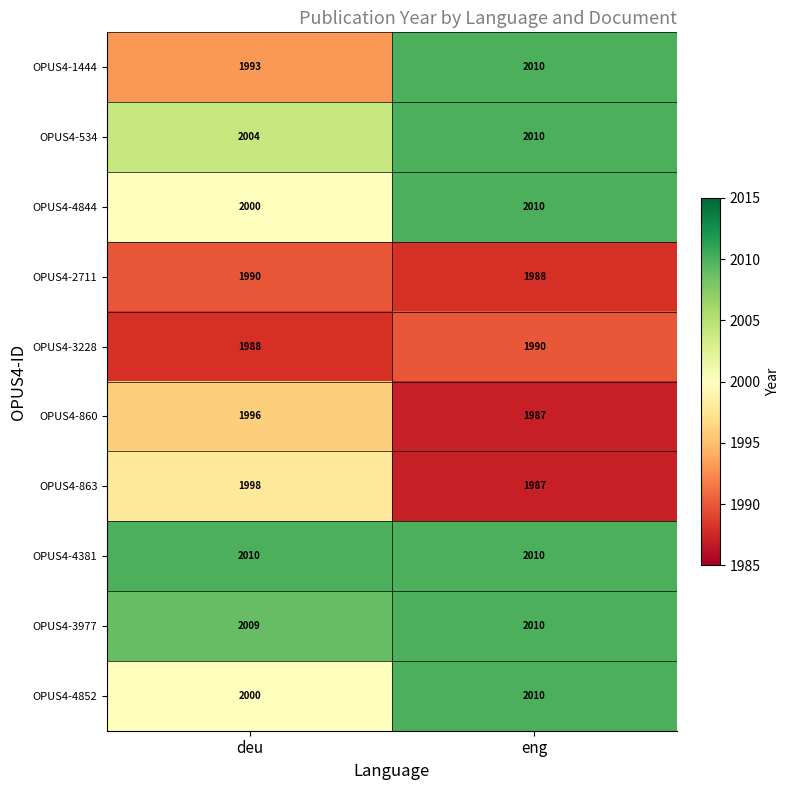

What is the difference between the maximum and minimum values in the OPUS4-1444 series?

17